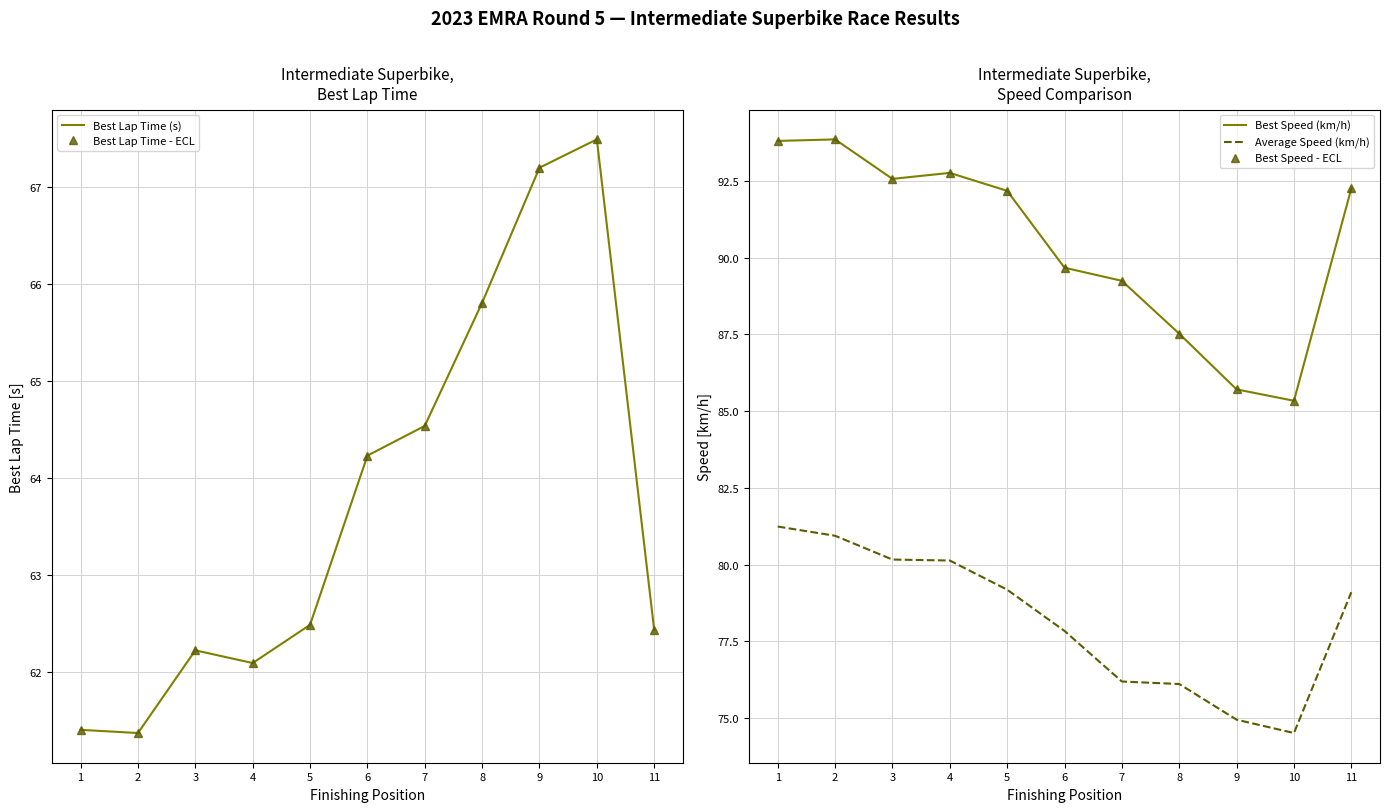

What is the difference between the highest and lowest values at 6?

25.4